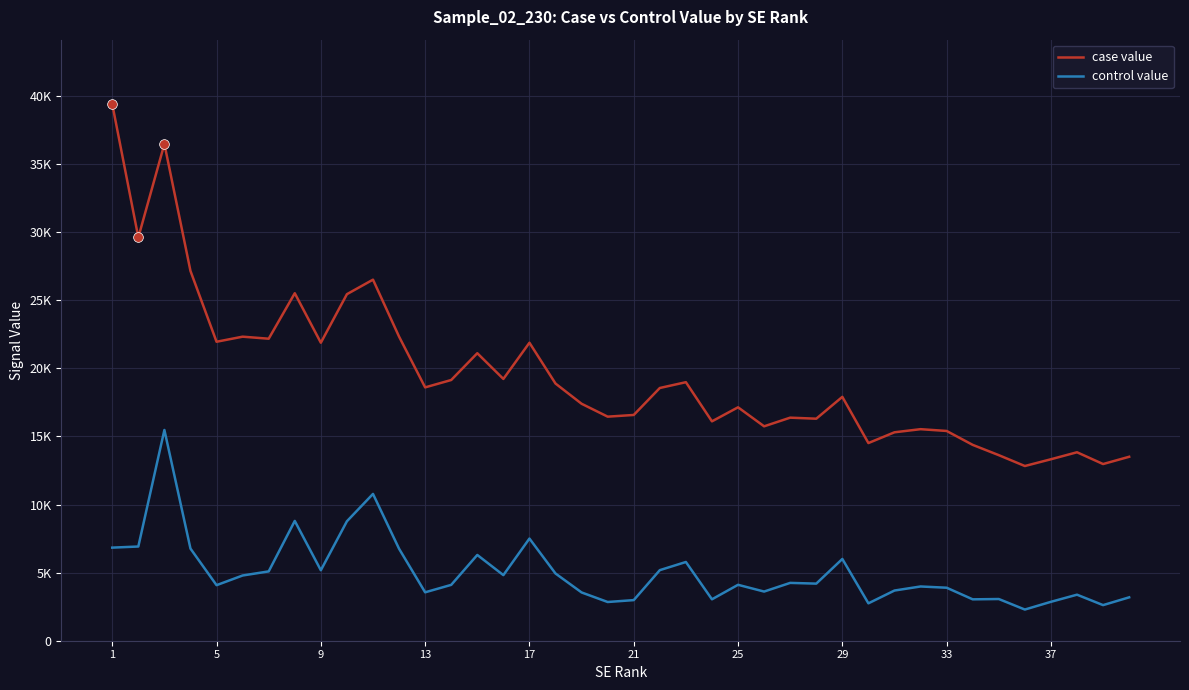

Reading left to right, extract all data points from this chart.

case value: 39407.5	29615.0	36478.8	27152.7	21954.0	22326.8	22177.2	25516.7	21883.2	25446.7	26513.6	22330.7	18603.5	19144.8	21112.0	19223.9	21880.9	18884.4	17400.2	16453.1	16578.0	18558.5	18984.1	16108.6	17140.2	15744.1	16379.8	16303.5	17906.4	14514.4	15305.5	15534.1	15403.0	14380.9	13626.6	12828.9	13325.7	13839.0	12973.8	13507.8
control value: 6836.1	6917.6	15475.4	6765.5	4079.0	4789.7	5091.1	8796.8	5175.6	8771.5	10780.0	6752.8	3555.1	4101.4	6297.7	4817.2	7501.1	4935.1	3545.0	2843.6	2982.0	5182.7	5781.0	3041.0	4106.0	3610.2	4246.6	4192.4	6003.5	2745.6	3685.7	3983.1	3892.0	3039.1	3062.4	2289.1	2856.9	3380.3	2614.8	3185.9